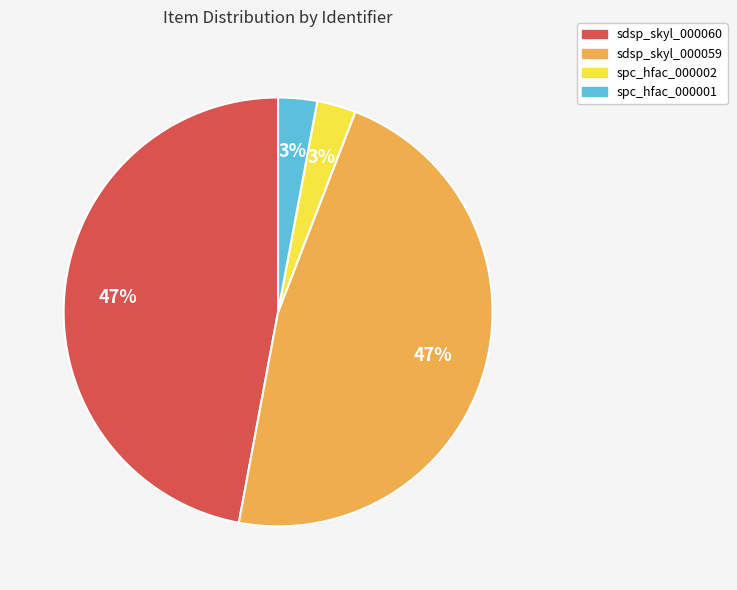

True or false: spc_hfac_000002 accounts for 14% of the total.

False